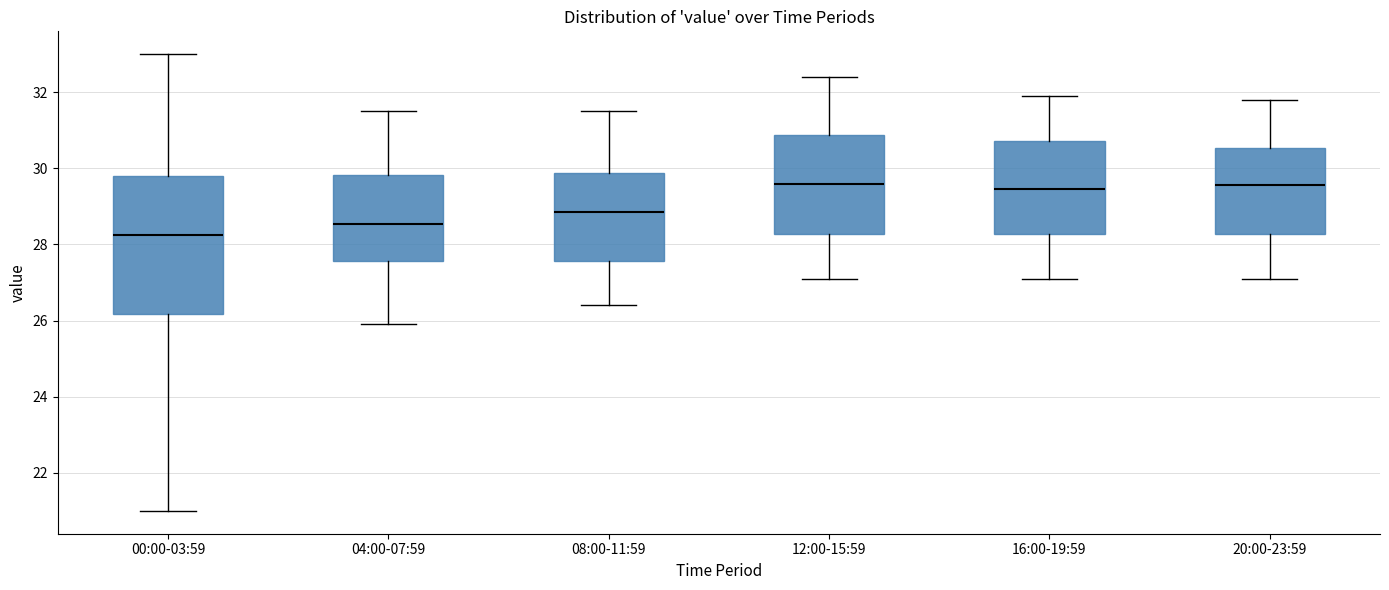

Comparing the boxes themselves (not the whiskers), which one is the tallest?

00:00-03:59